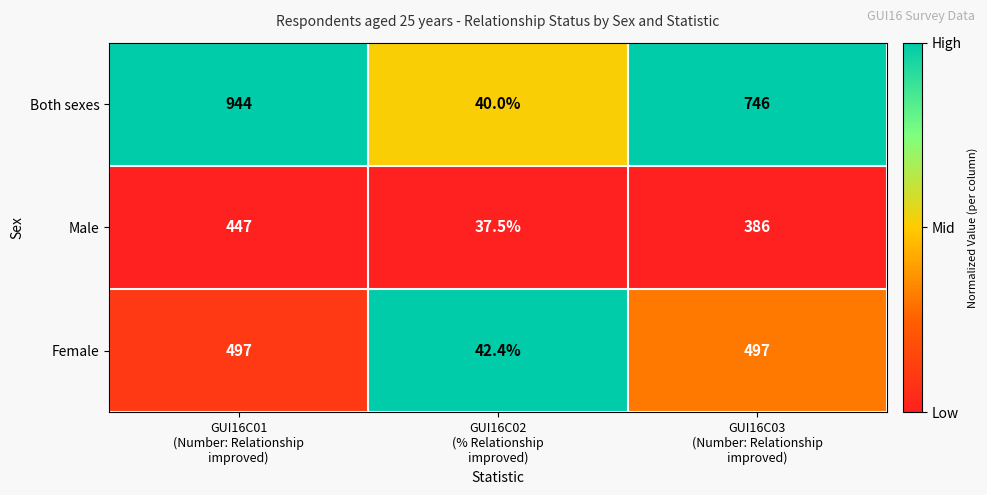

Which label corresponds to the largest value in the chart?

GUI16C01
(Number: Relationship
improved)